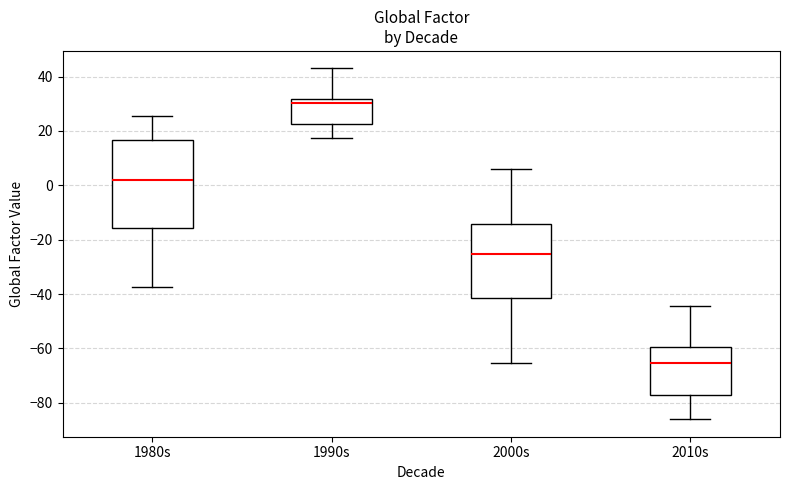

Which box is the tallest, from its lower edge to its upper edge?

1980s